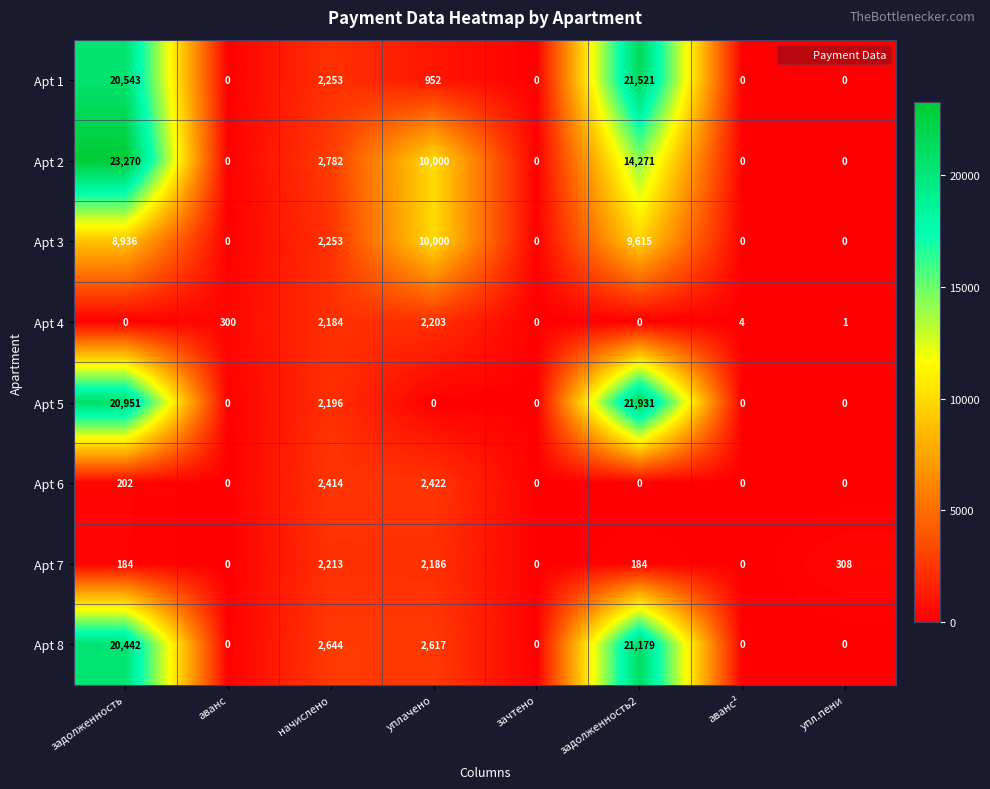

At how many categories does at least one series exceed 16757?

2